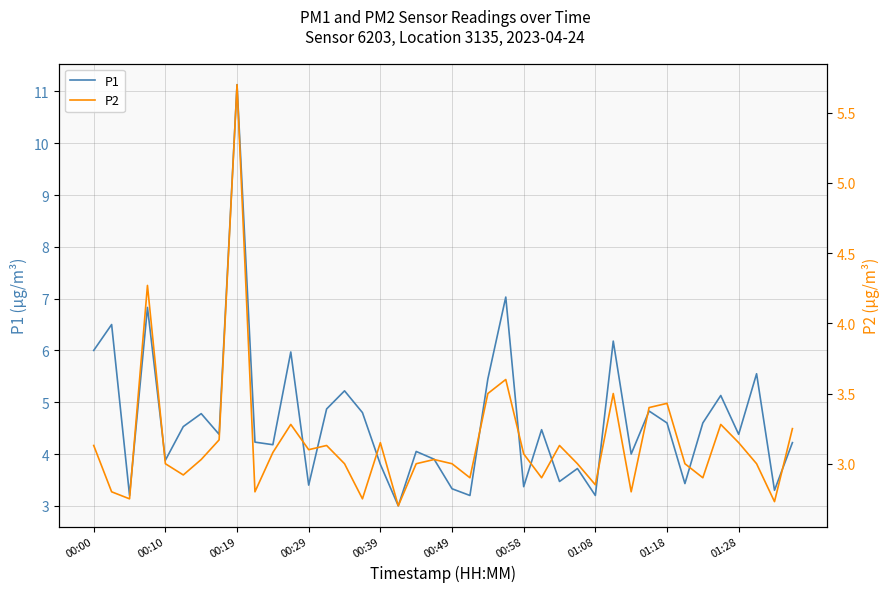

Is it true that P1 equals 4.4 at 01:28?

True